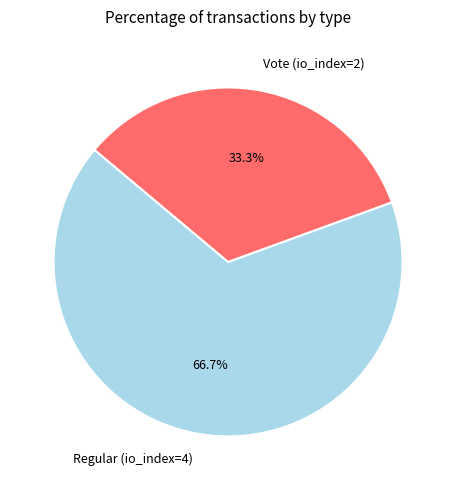

What is the total percentage of Regular (io_index=4) and Vote (io_index=2)?

100.0%